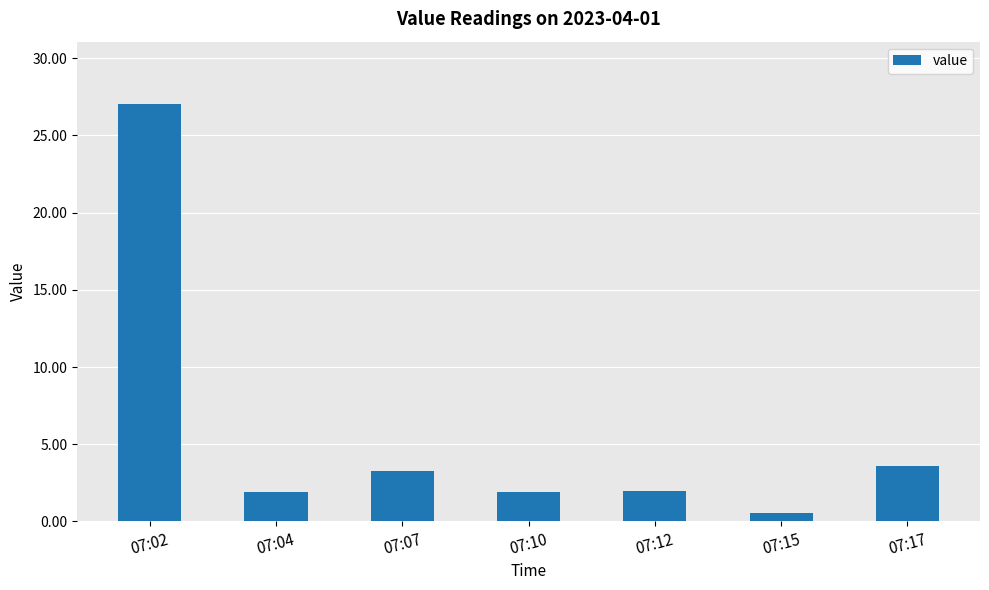

Where does the data first go above 1?

07:02